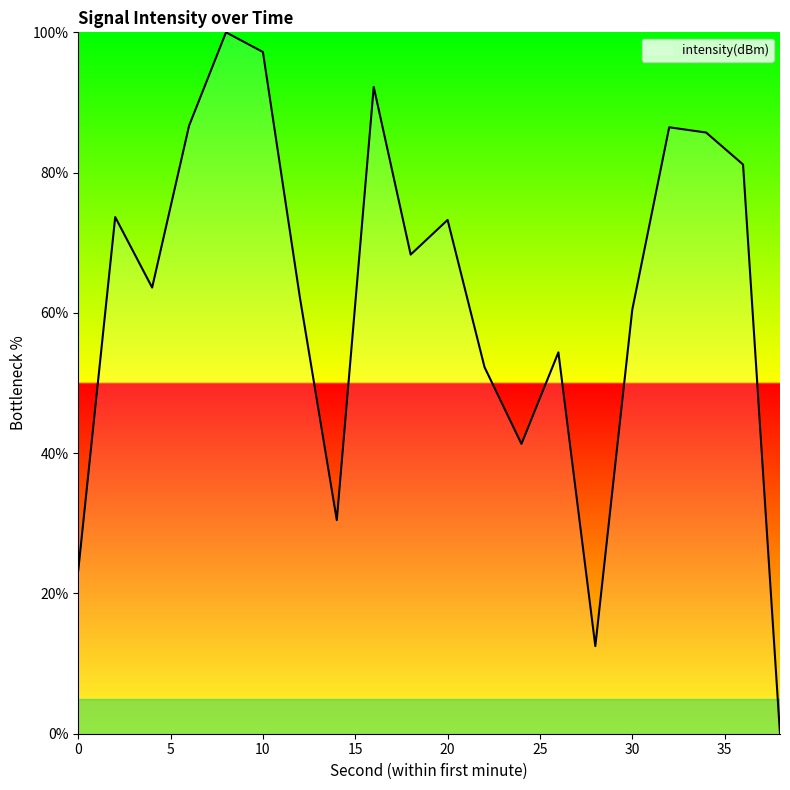

What is the greatest value displayed?

100.0